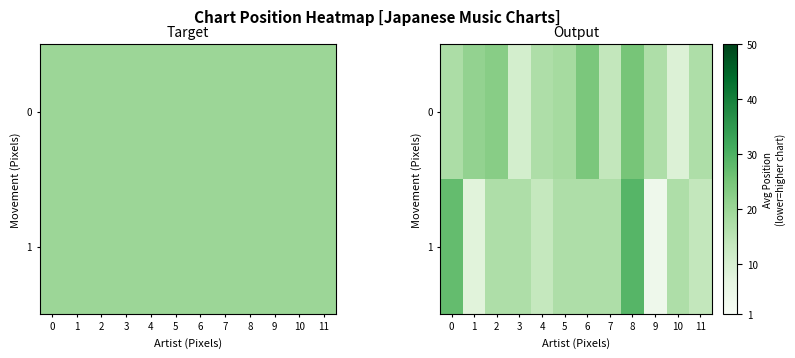

List the labels in order of 1 value, smallest first.

9, 1, 4, 11, 2, 3, 5, 6, 7, 10, 0, 8